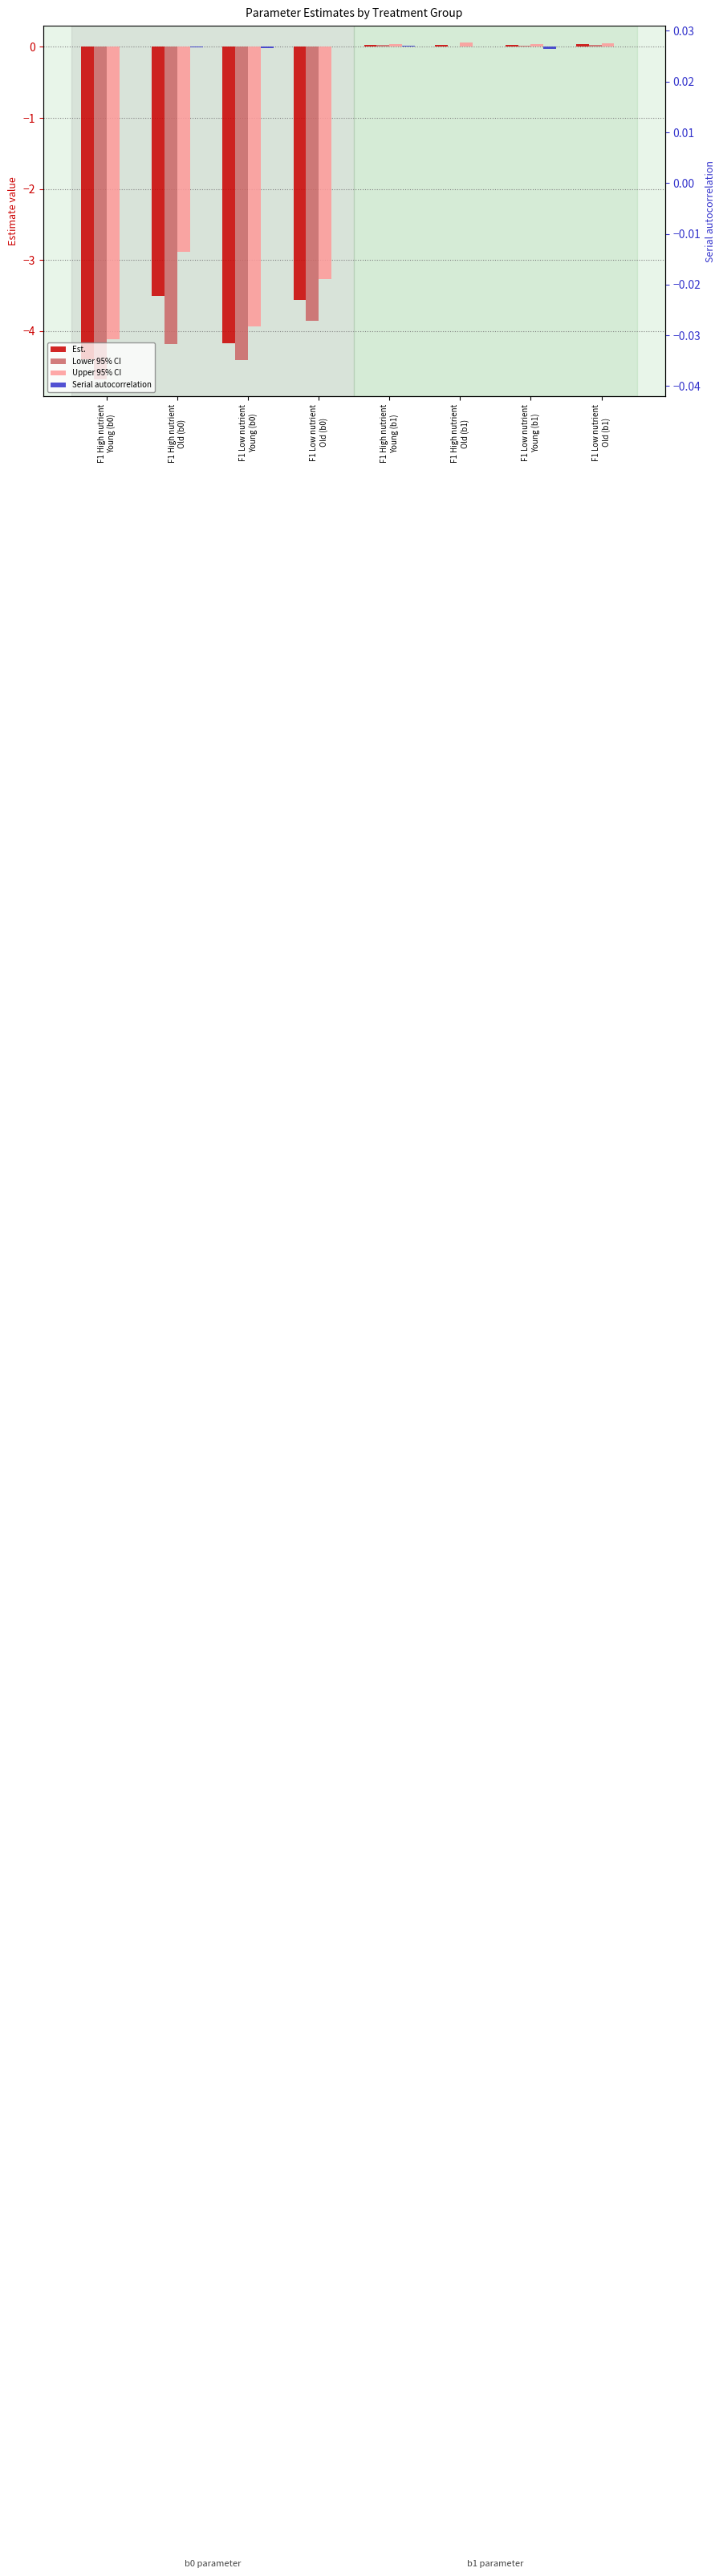

Are the bars grouped side by side (vs. stacked)?

Yes